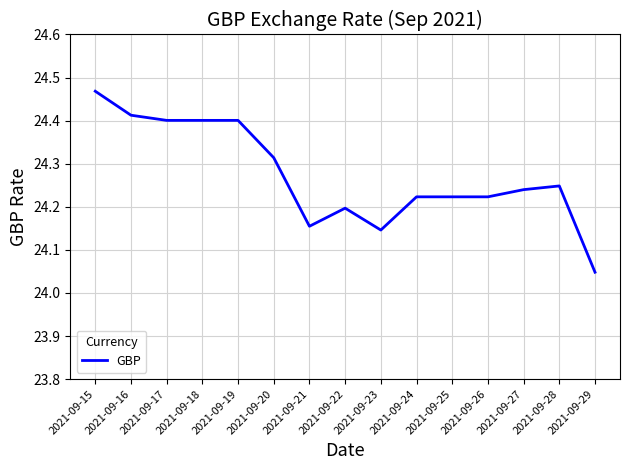

The chart shows a value of 24.2 at 2021-09-24. True or false?

True